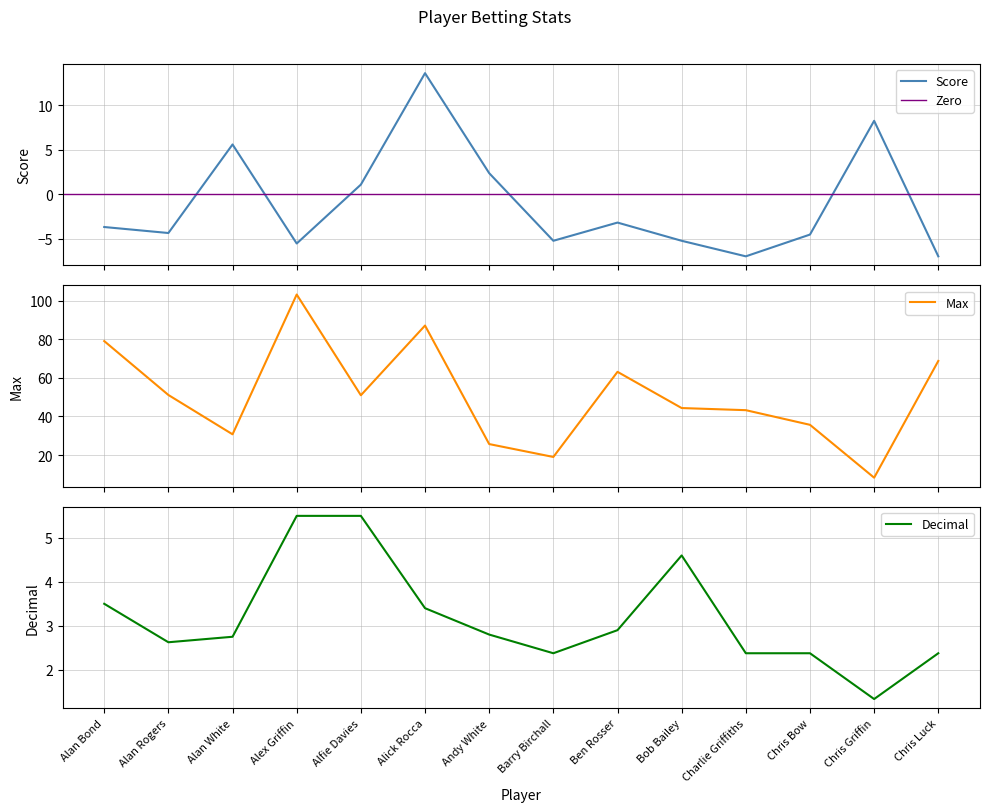

Between Alex Griffin and Chris Luck, which is larger?

Alex Griffin